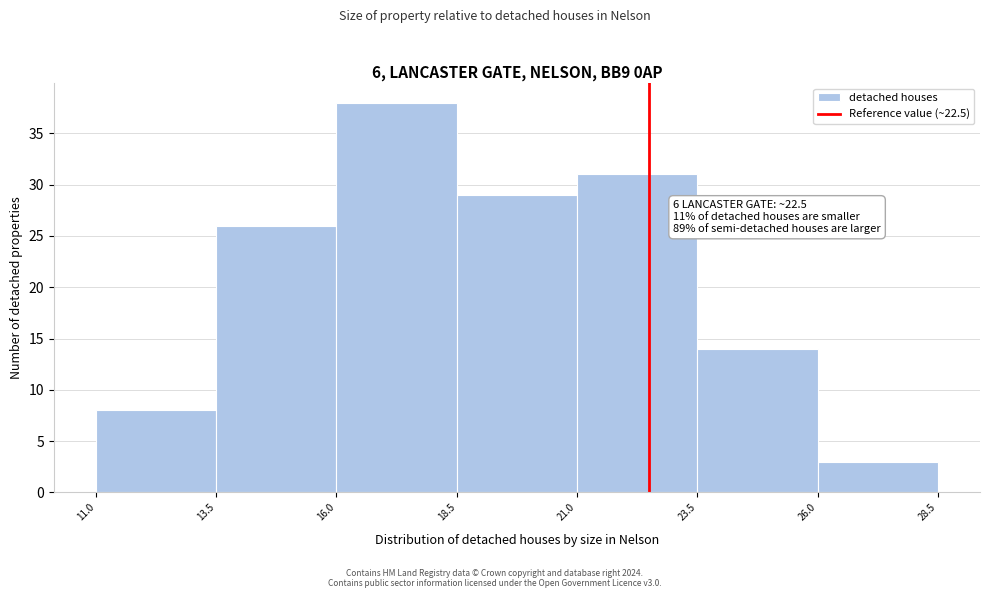

Over which range of the x-axis is the bar tallest?

16.0 to 18.5